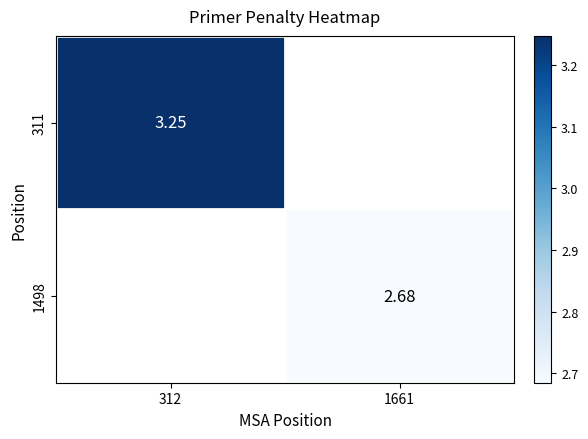

At how many categories does at least one series exceed 3?

1